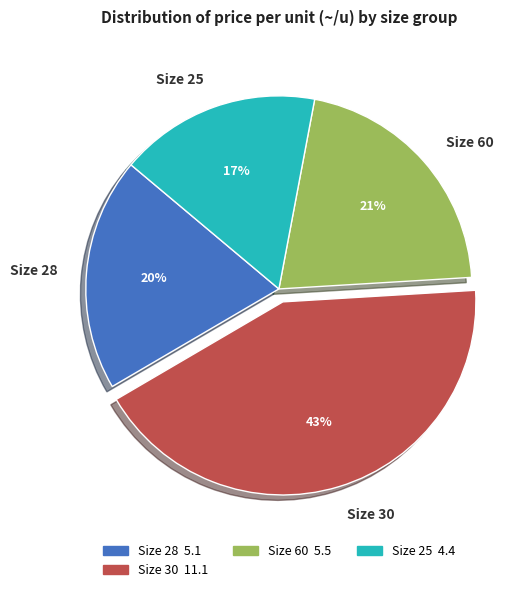

How many slices are in this pie chart?

4